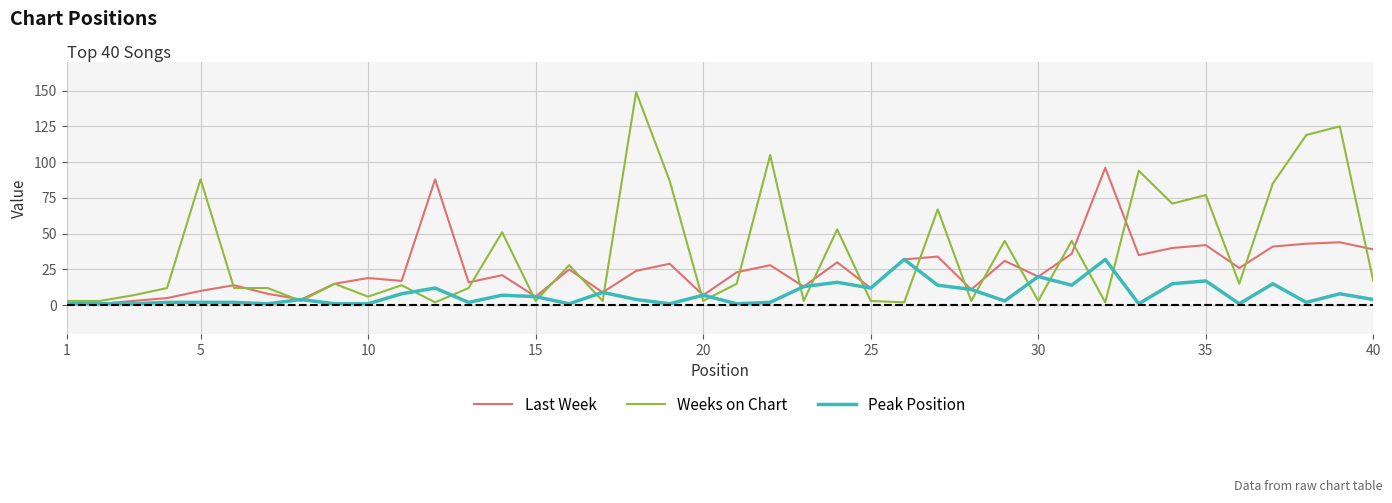

List the series in order of their peak value, lowest first.

Peak Position, Last Week, Weeks on Chart